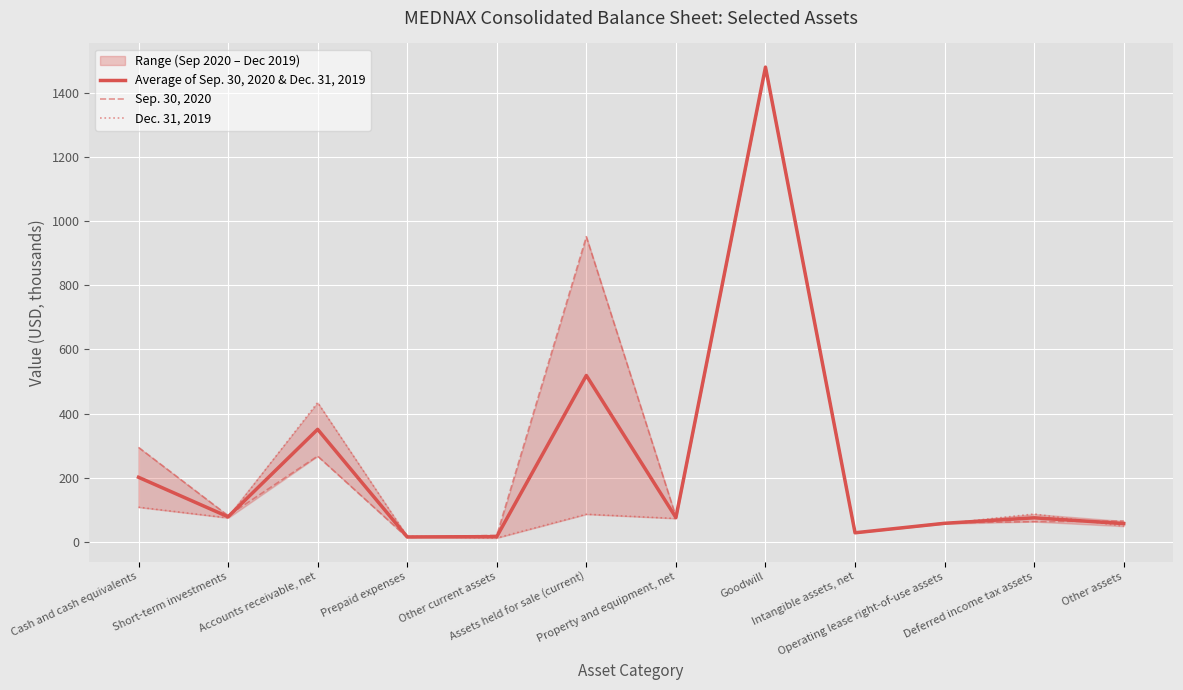

The Dec. 31, 2019 series shows 72.7 at Property and equipment, net. True or false?

True